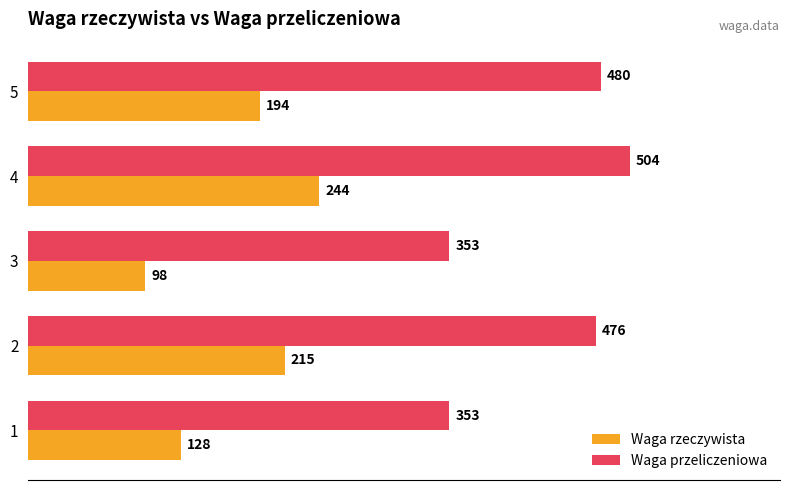

At which category is the sum across all series the highest?

4